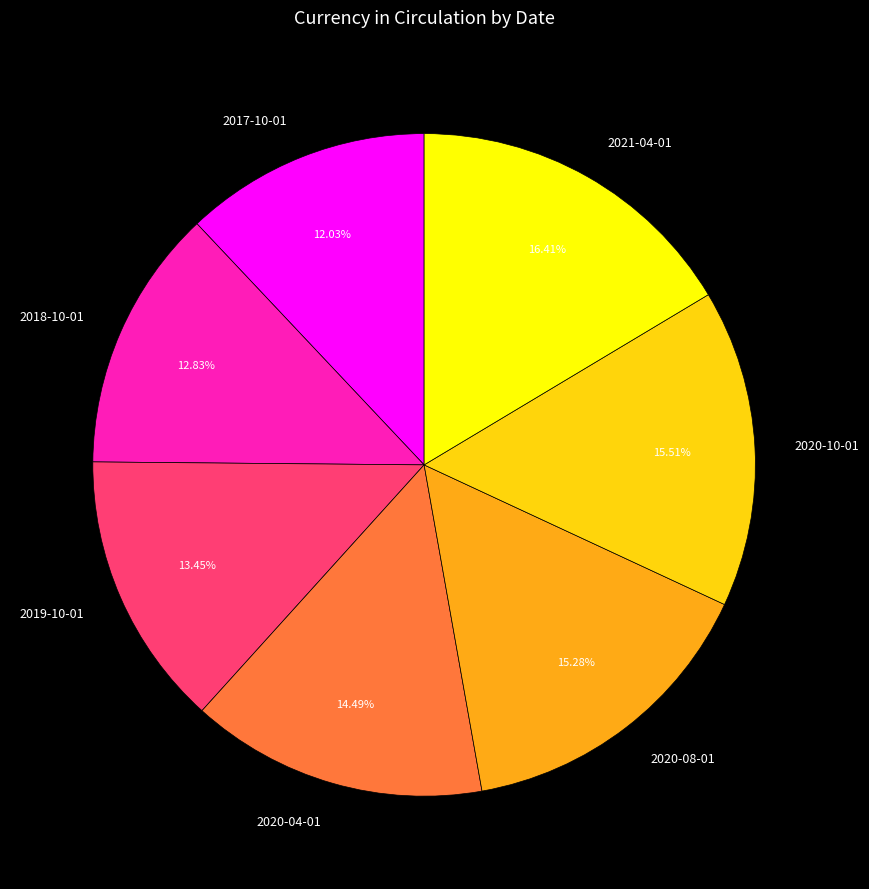

What percentage is the 2020-04-01 slice, to the nearest percent?

14%